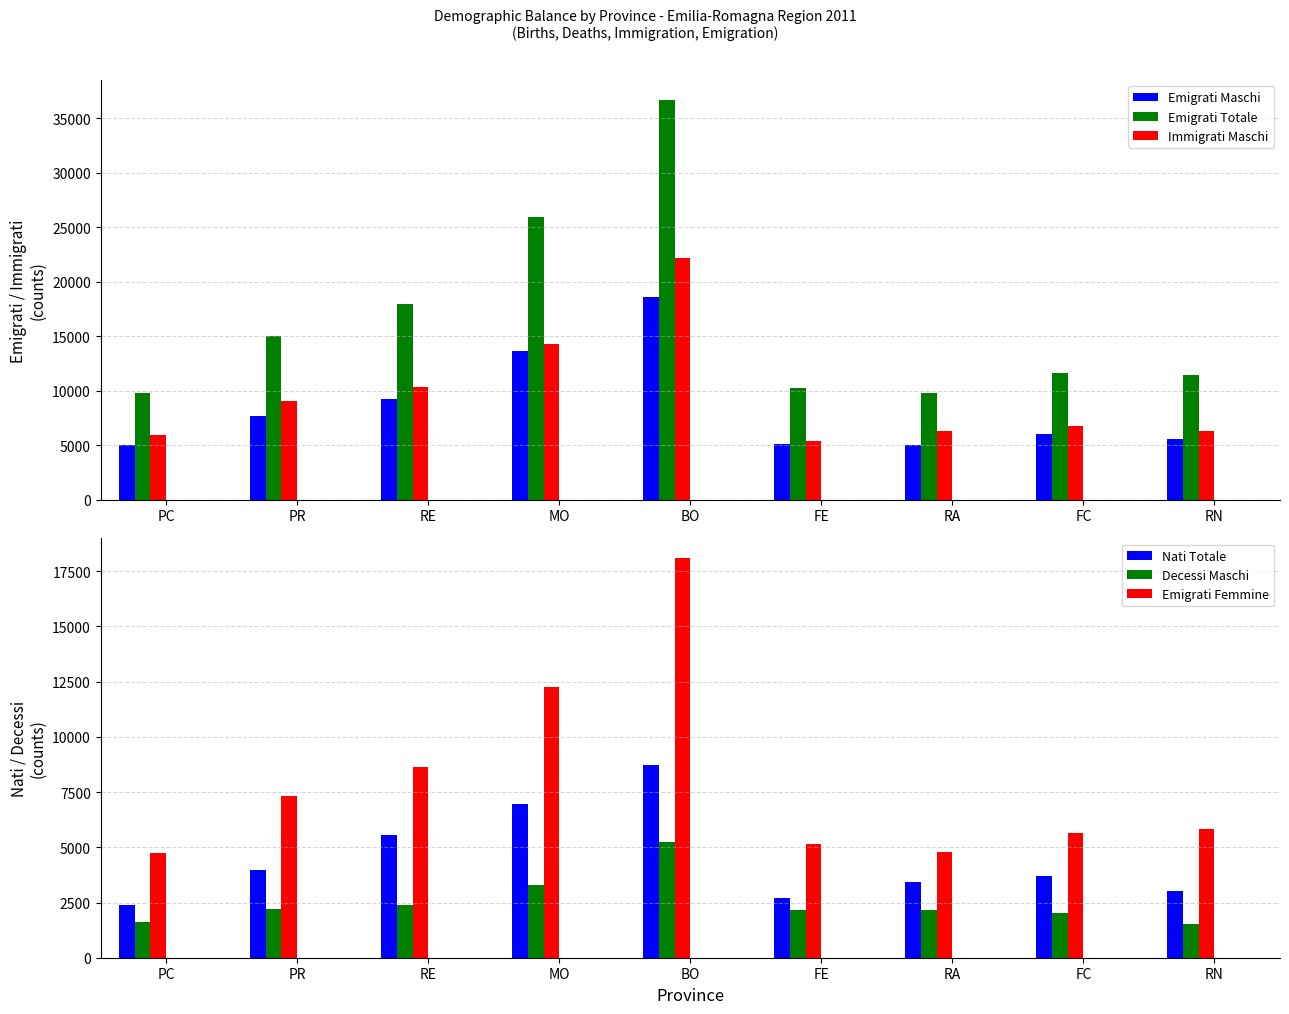

What is the spread (max minus min) of values at MO?

22626